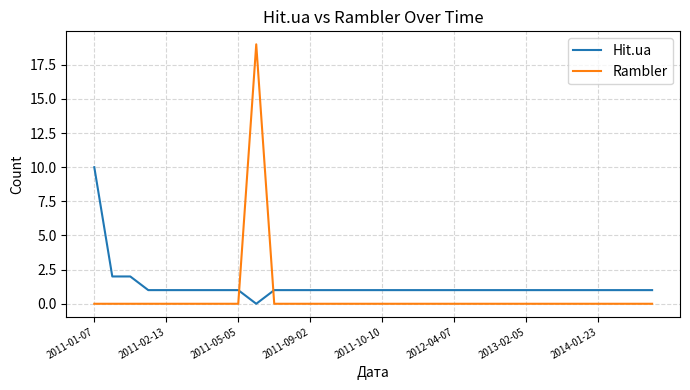

Which series ends up on top after the final intersection of Hit.ua and Rambler?

Hit.ua